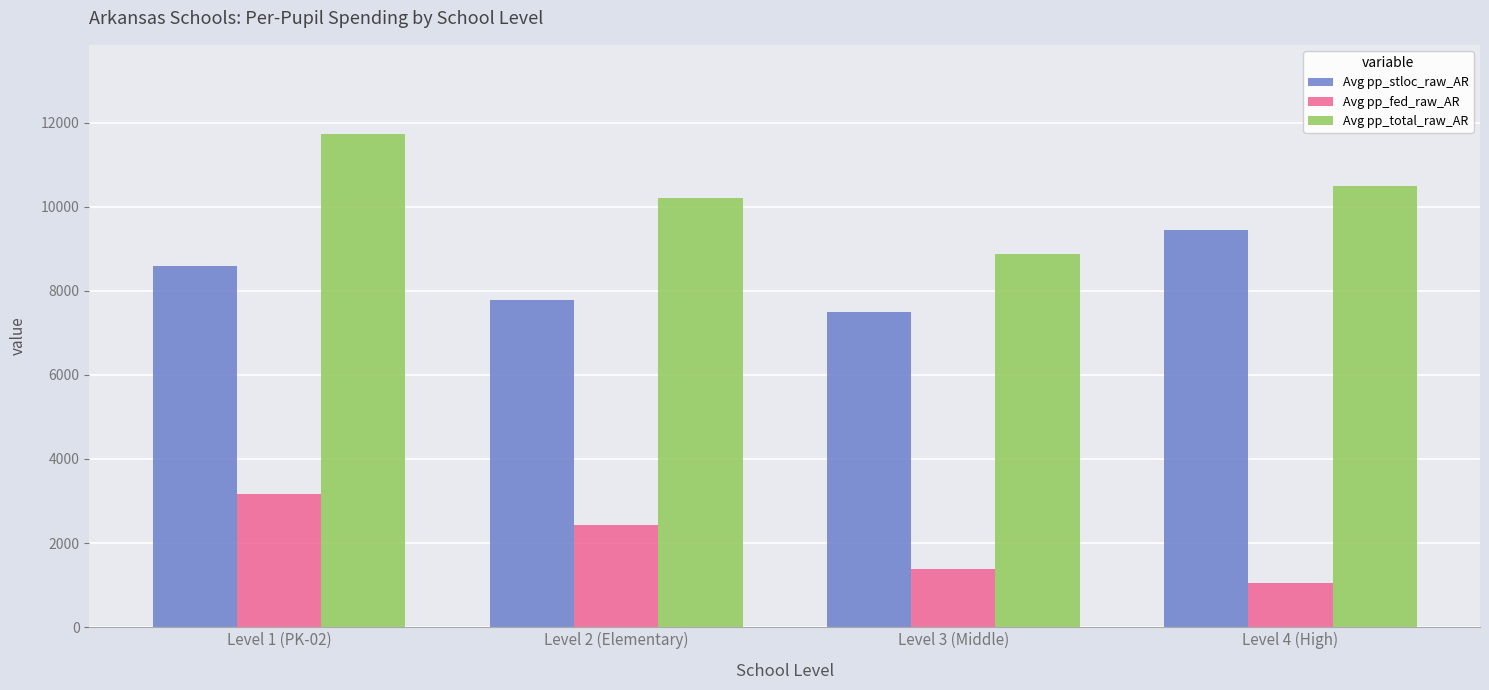

What is the difference between the Avg pp_total_raw_AR values at Level 3 (Middle) and Level 1 (PK-02)?

2874.9